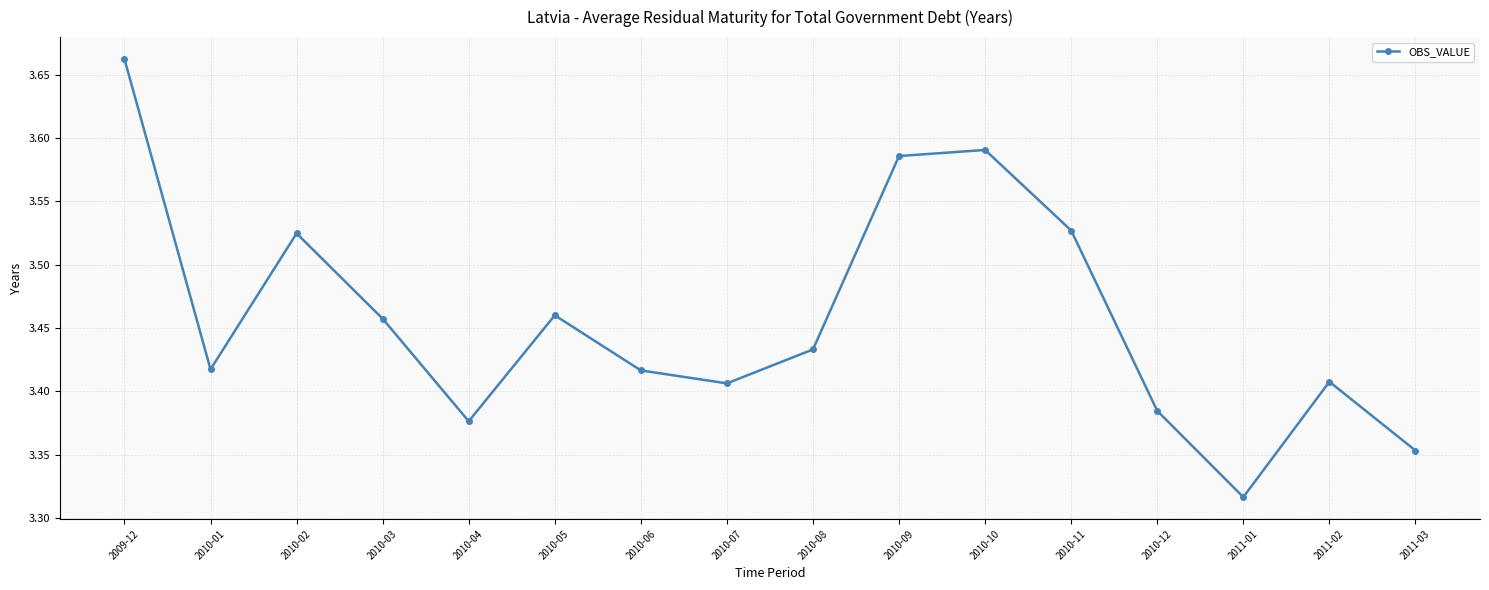

What is the label of the 15th point from the left?

2011-02